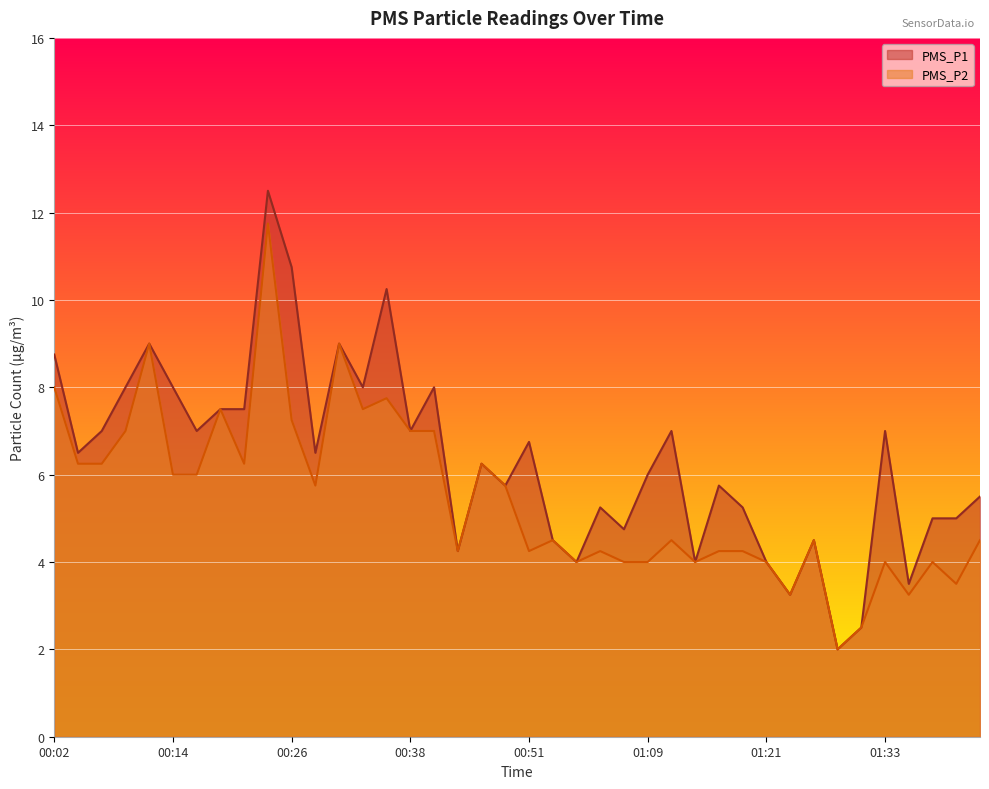

Does the chart display data point markers on the line(s)?

No